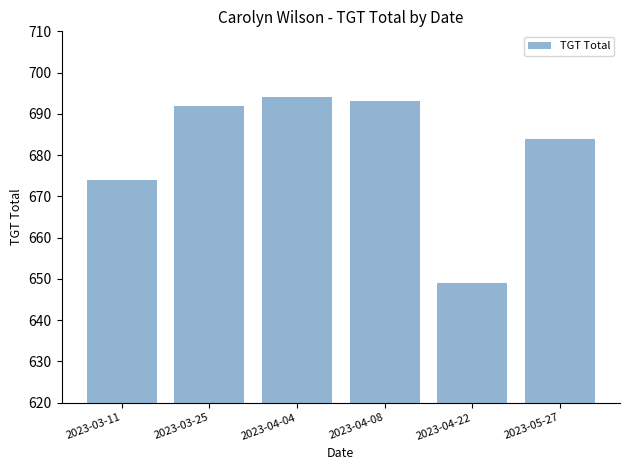

List the labels in order of value, smallest first.

2023-04-22, 2023-03-11, 2023-05-27, 2023-03-25, 2023-04-08, 2023-04-04